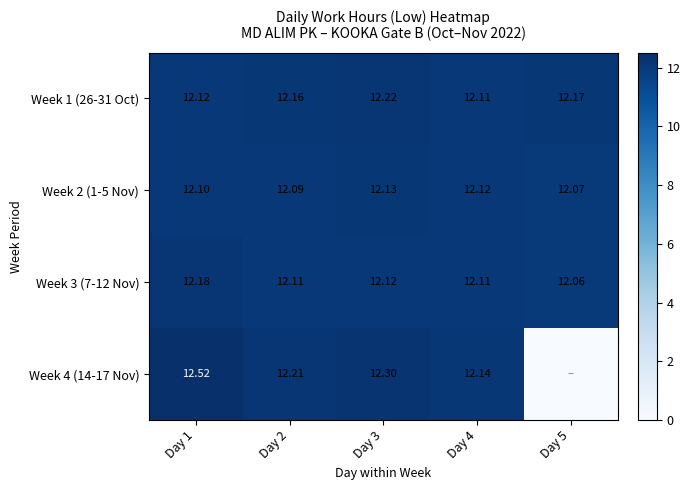

The value of Week 1 (26-31 Oct) at Day 5 is 12.2. True or false?

True